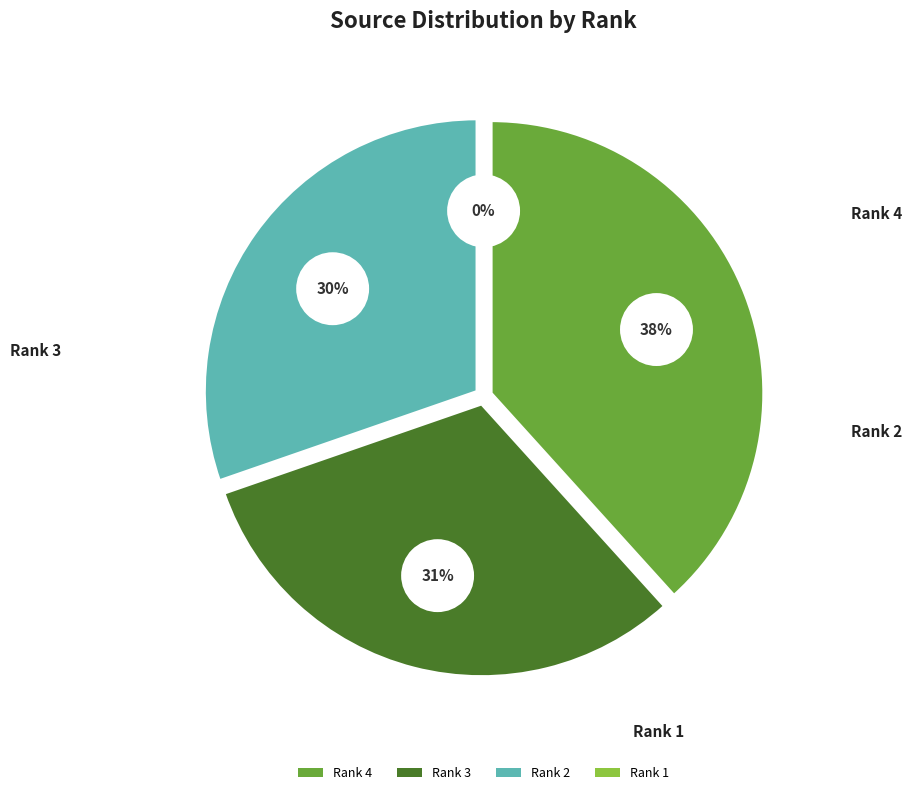

What is the smallest slice in the pie chart?

Rank 1